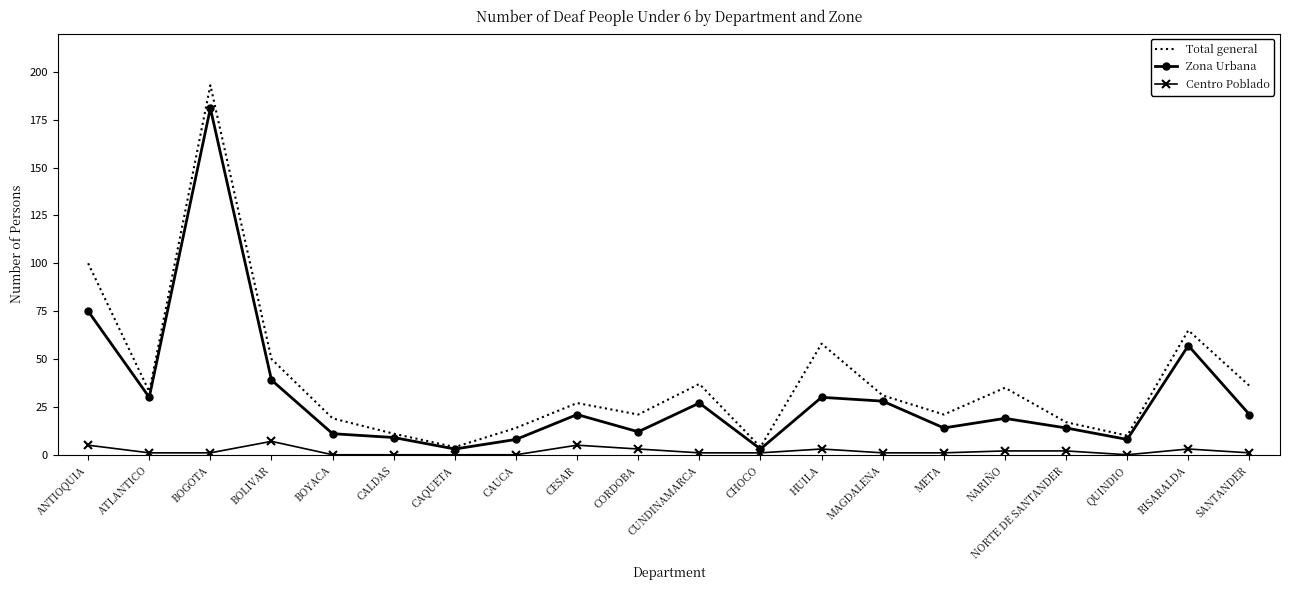

What is the sum of all Total general values?

786